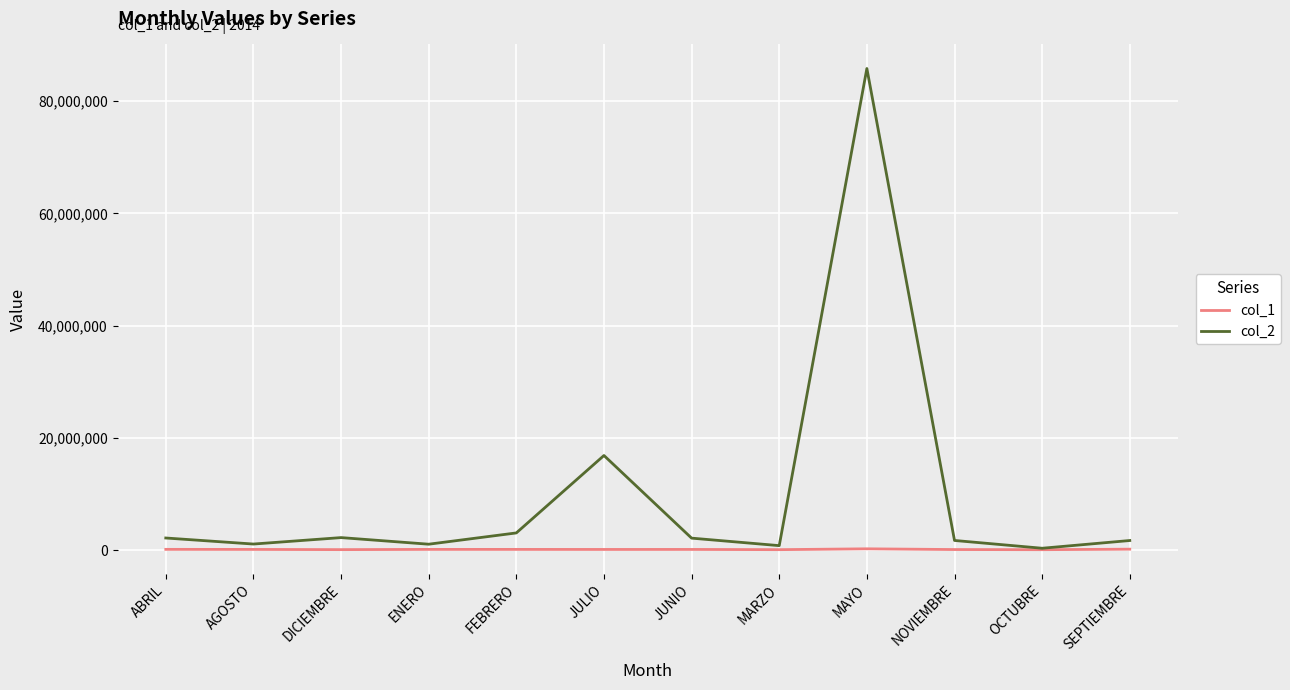

How many lines are shown in the chart?

2